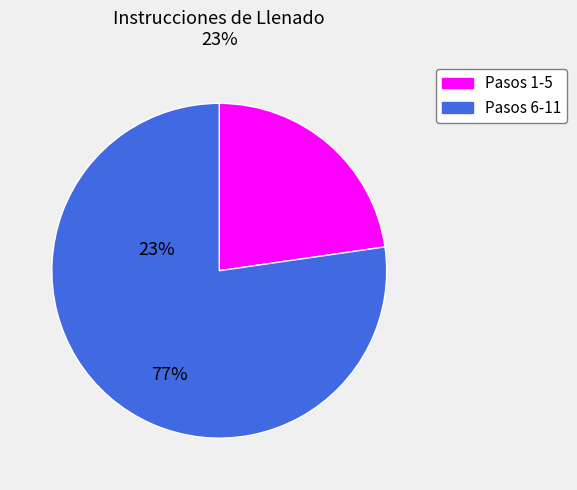

Rank the categories by value from highest to lowest.

Pasos 6-11, Pasos 1-5